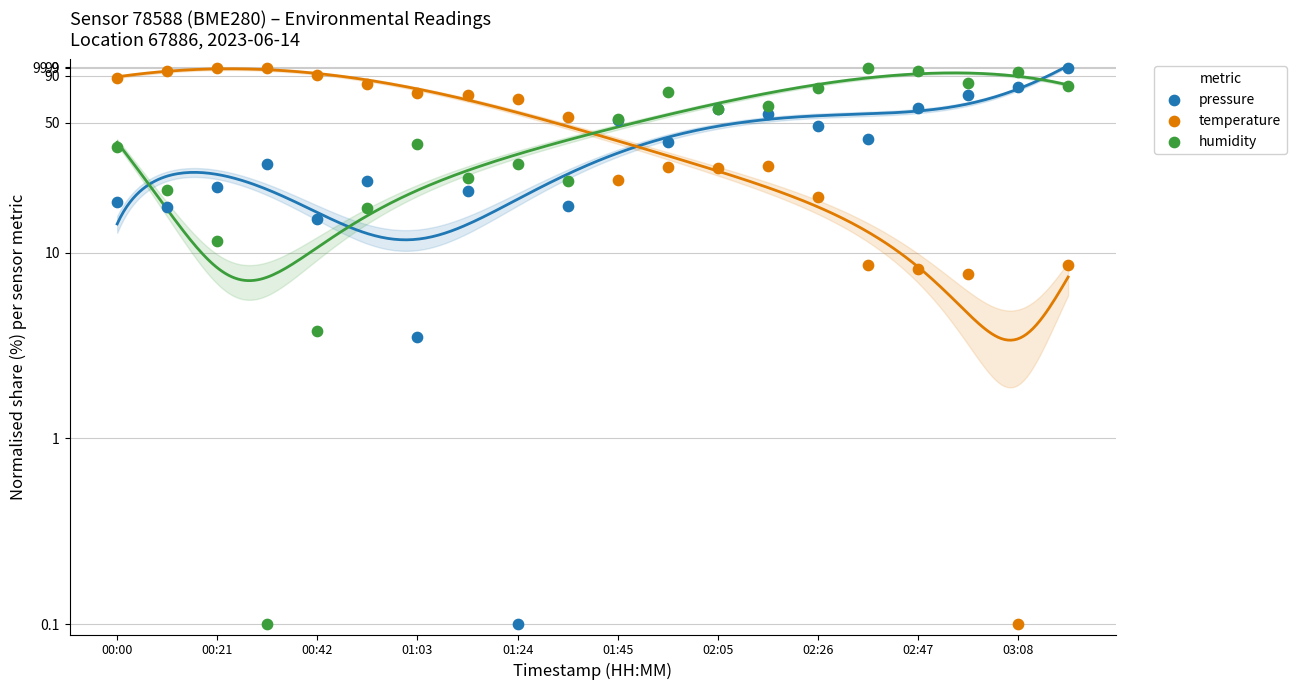

At how many categories does at least one series exceed 49?

20